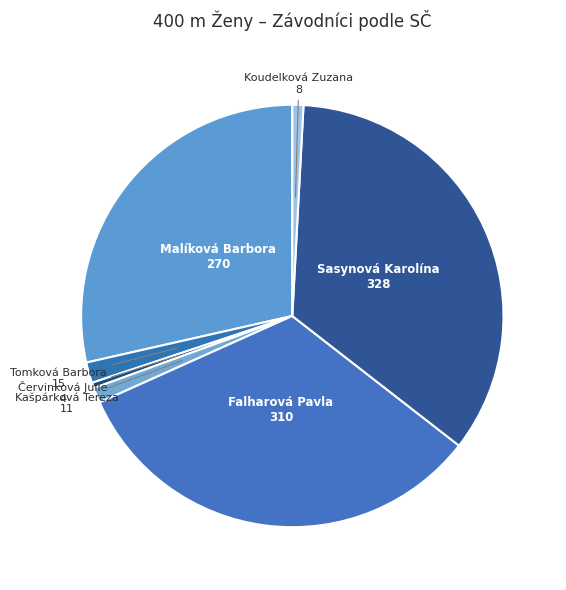

Does Červinková Julie account for over 50% of the chart?

No